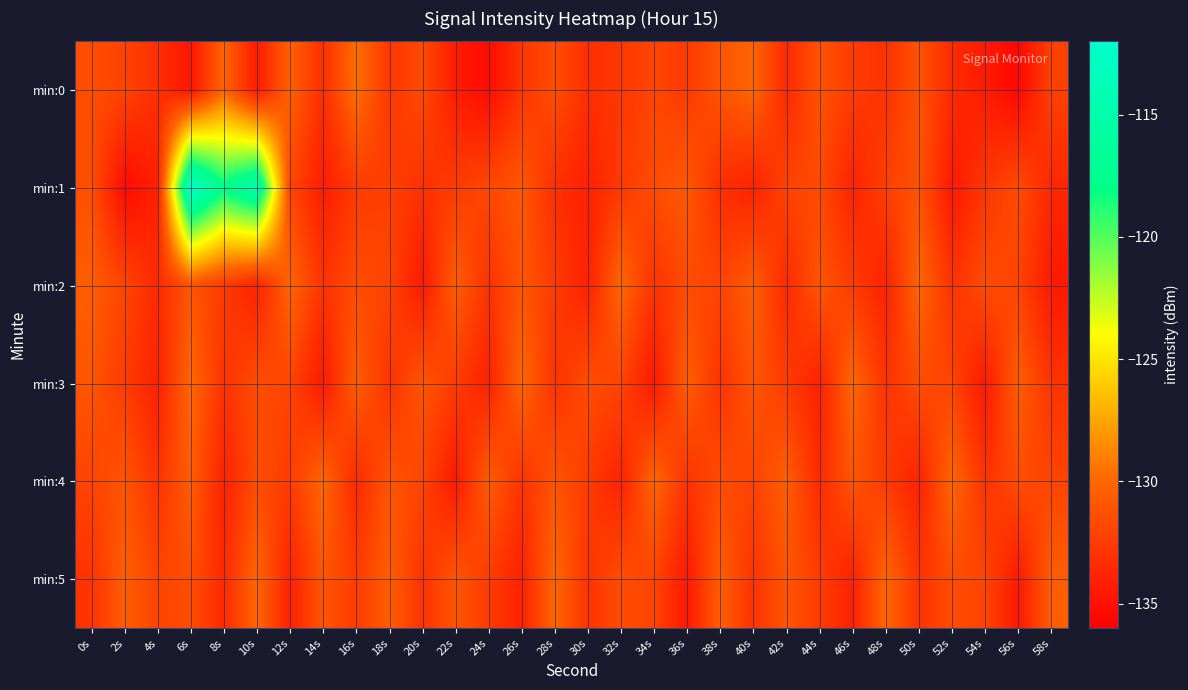

At which category is the sum across all series the highest?

6s